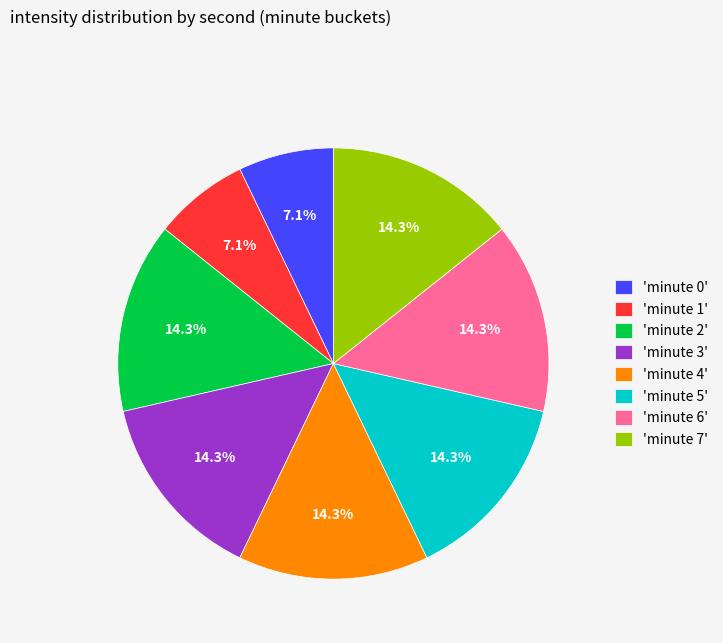

How many slices are in this pie chart?

8